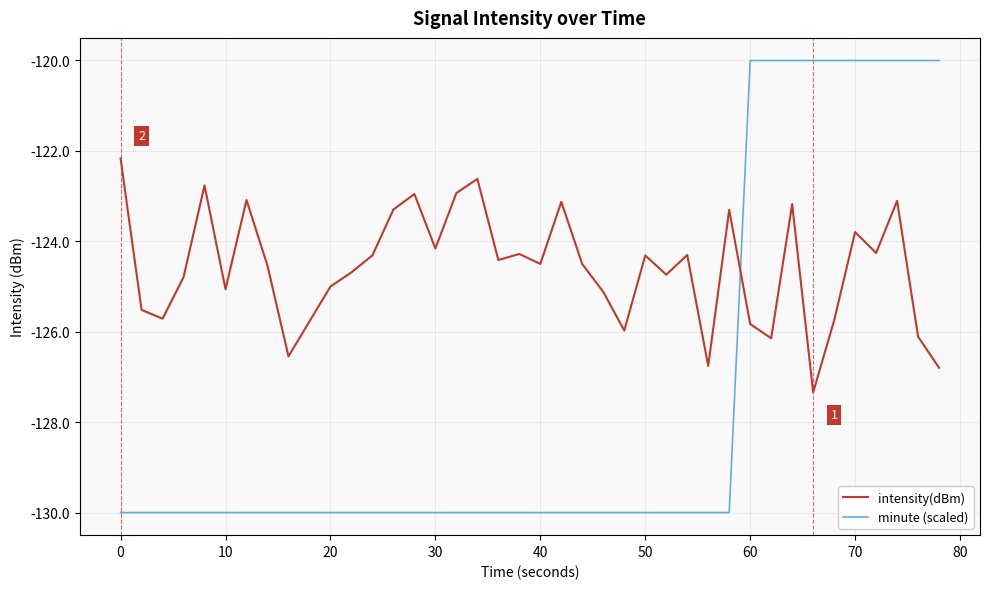

True or false: minute (scaled) and intensity(dBm) intersect in this chart.

True